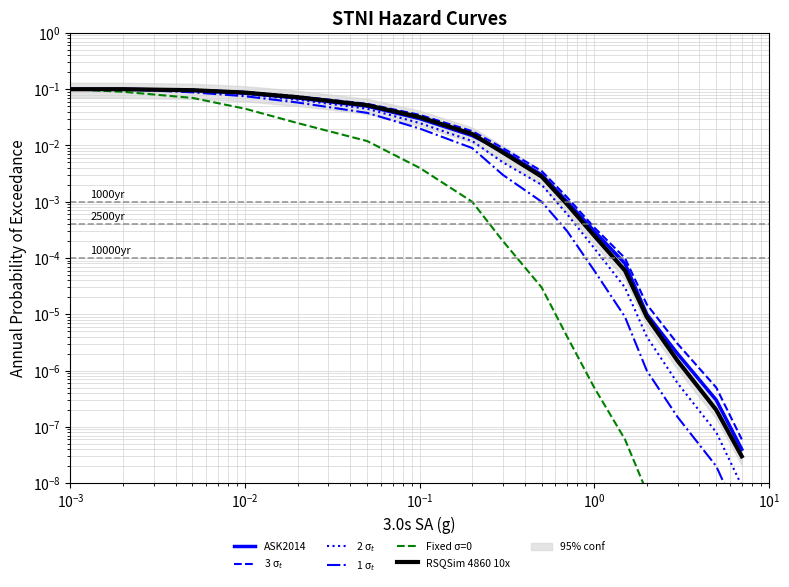

Is the value of 3 σ$_t$ at 14 greater than the value of ASK2014 at 9?

No